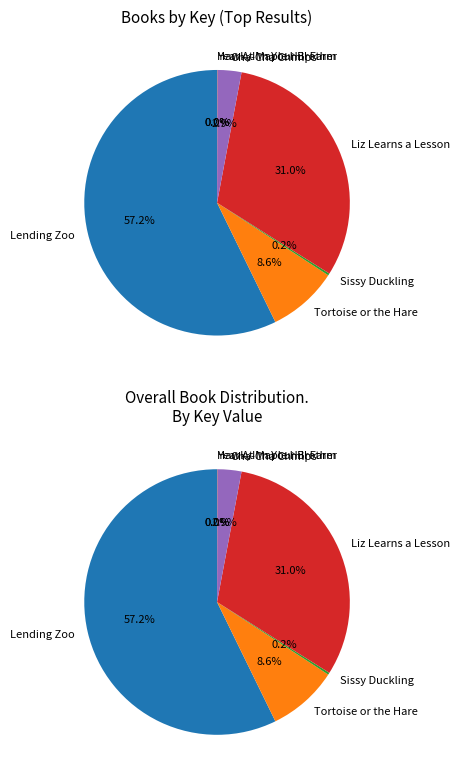

The Sissy Duckling slice represents 1% of the pie. True or false?

False